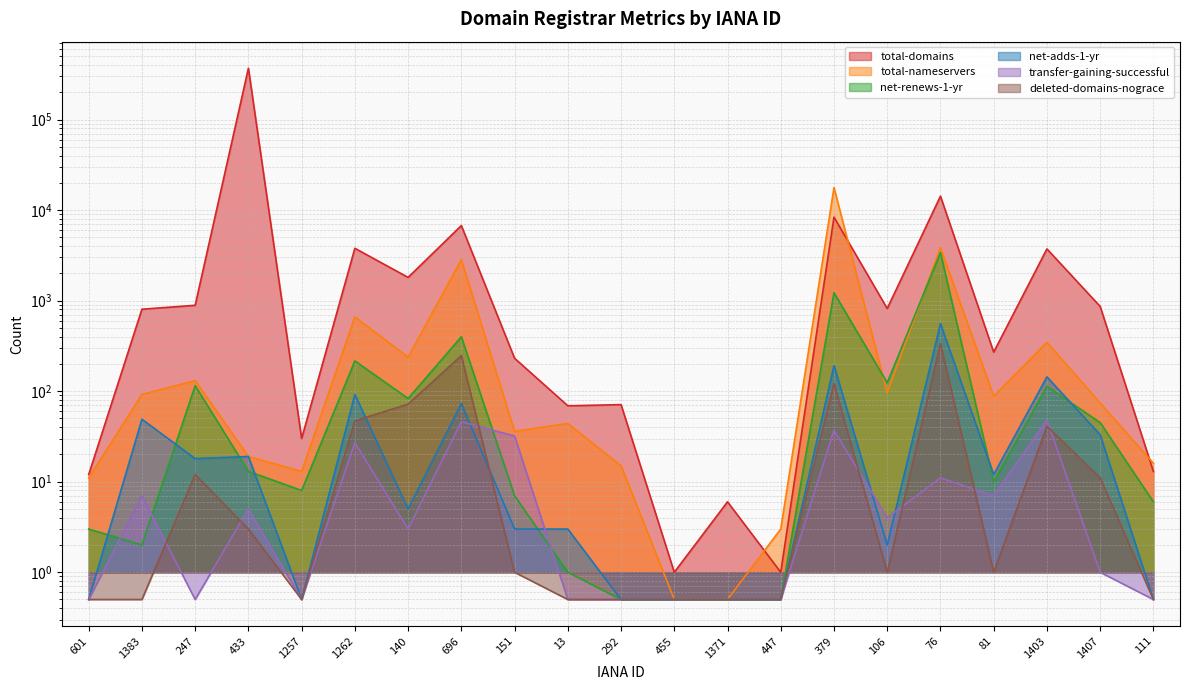

How many series are shown in this chart?

6